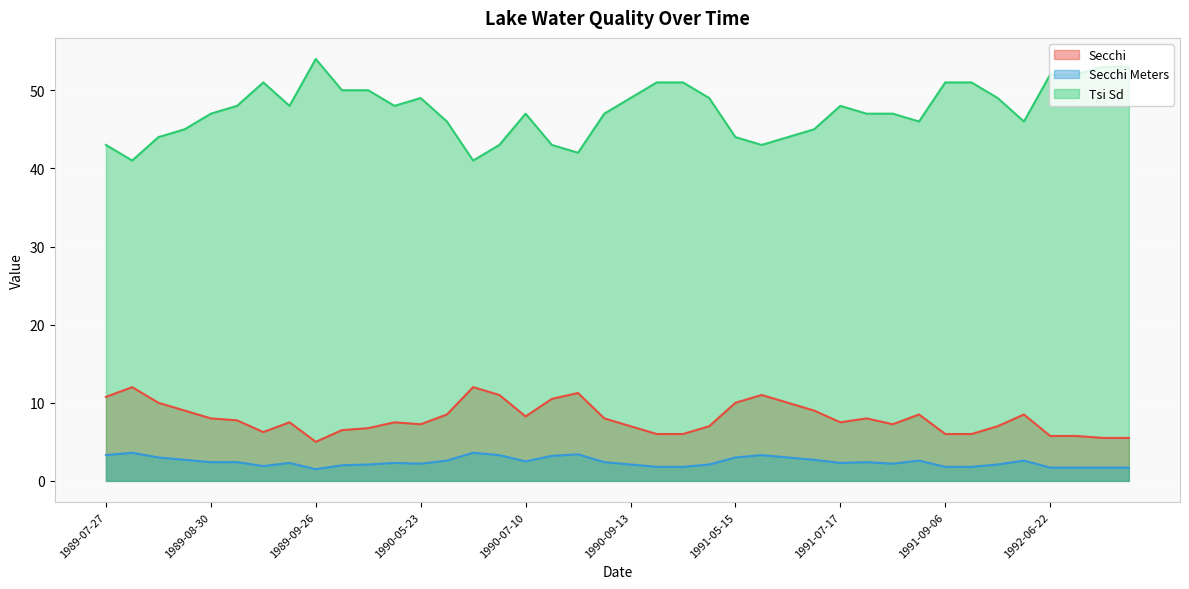

Count the number of data series in this chart.

3